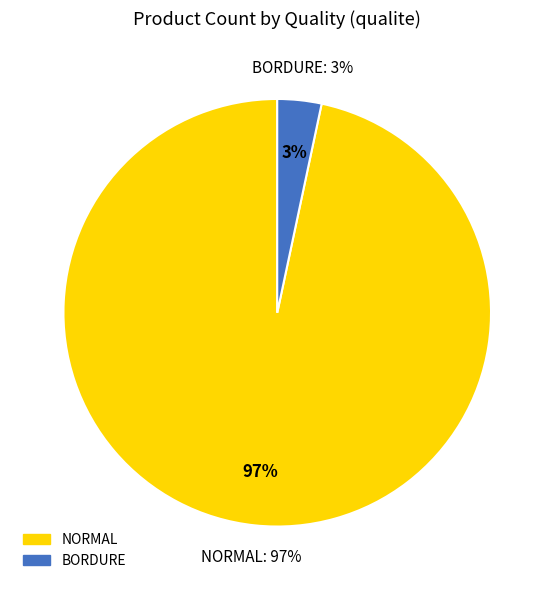

Which category has the smallest portion of the pie?

BORDURE